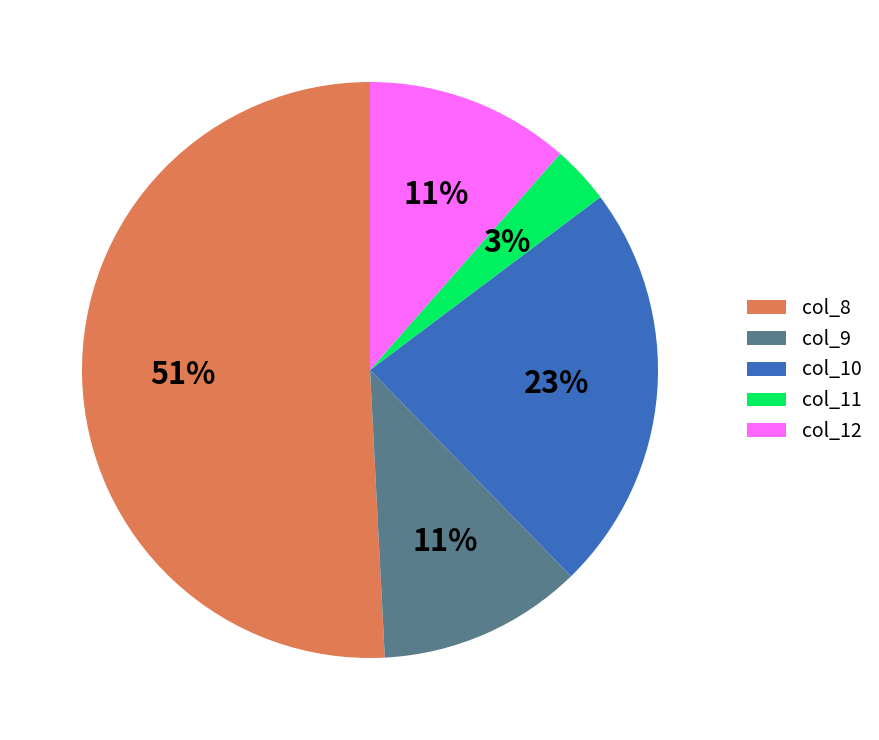

The col_11 slice represents 3% of the pie. True or false?

True